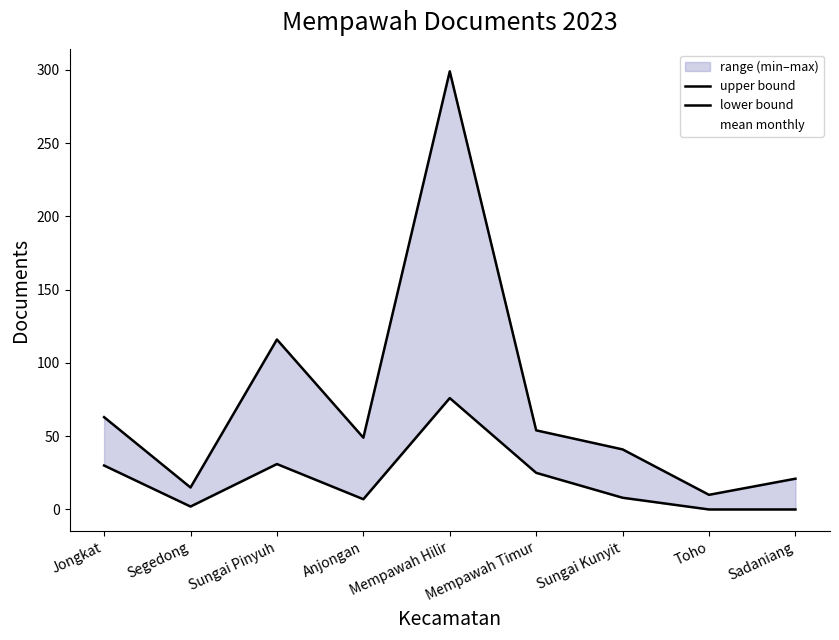

At Jongkat, list the series in order from smallest to largest.

lower bound, mean monthly, upper bound